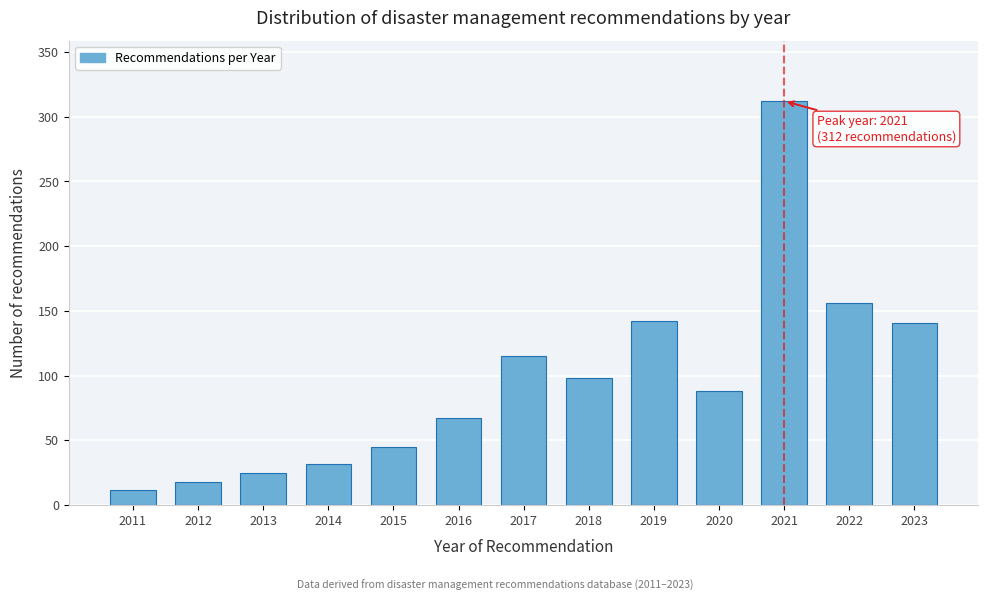

What is the value of the 4th bar from the left?

32